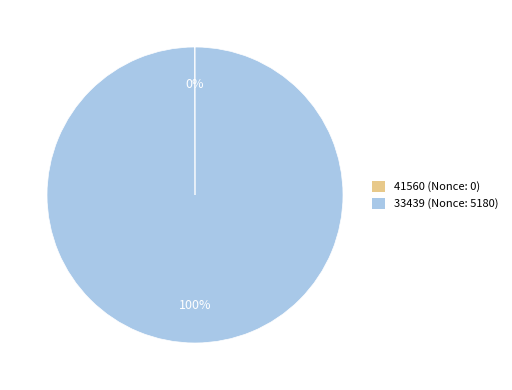

Is it true that 33439 (Nonce: 5180) is 100% of the pie?

True